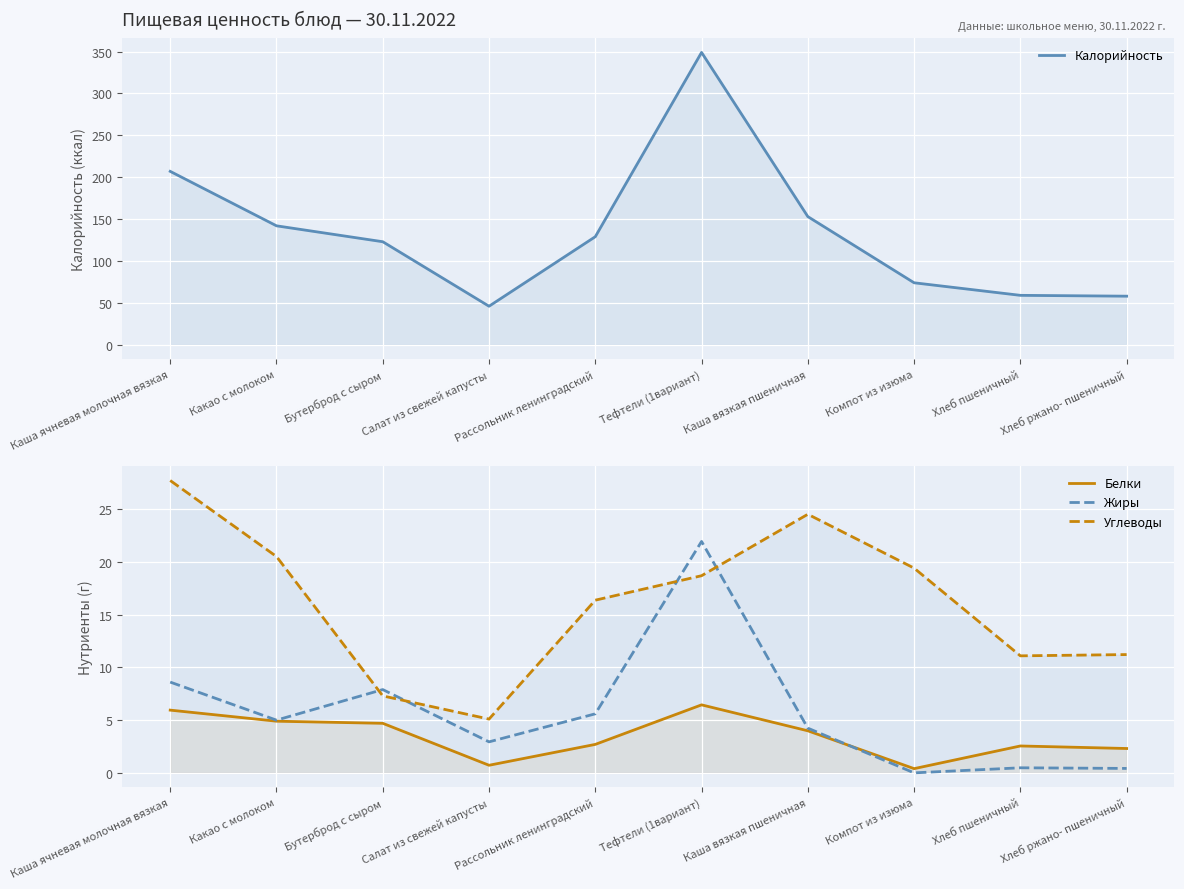

At which category does Калорийность reach its first local peak?

Тефтели (1вариант)